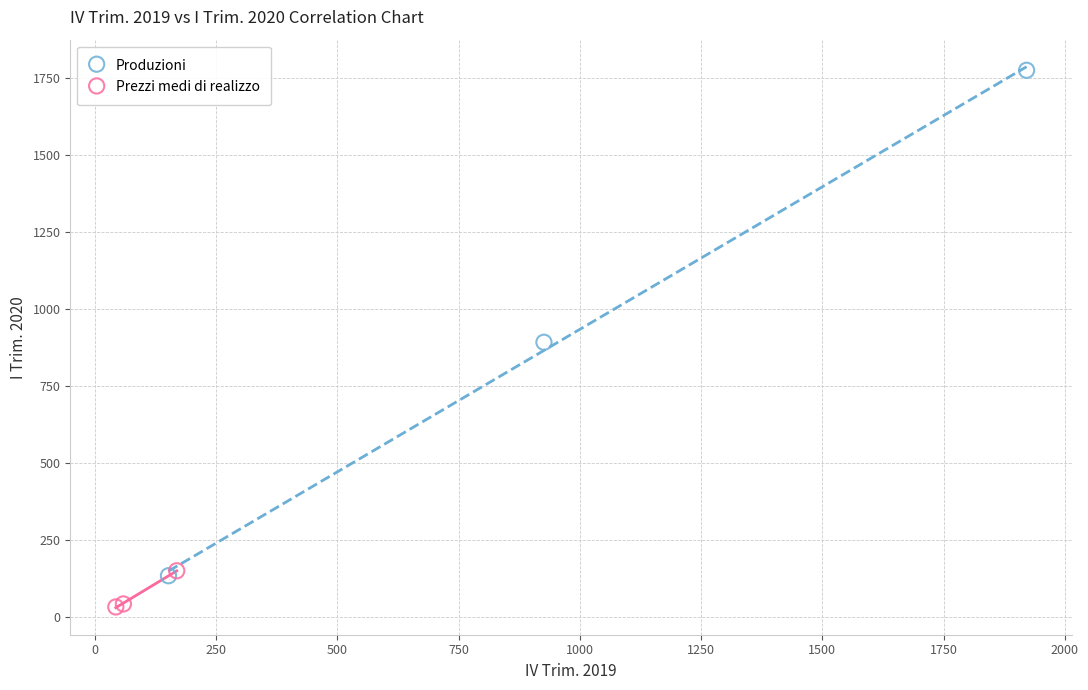

Which series contains the highest Y value?

Produzioni